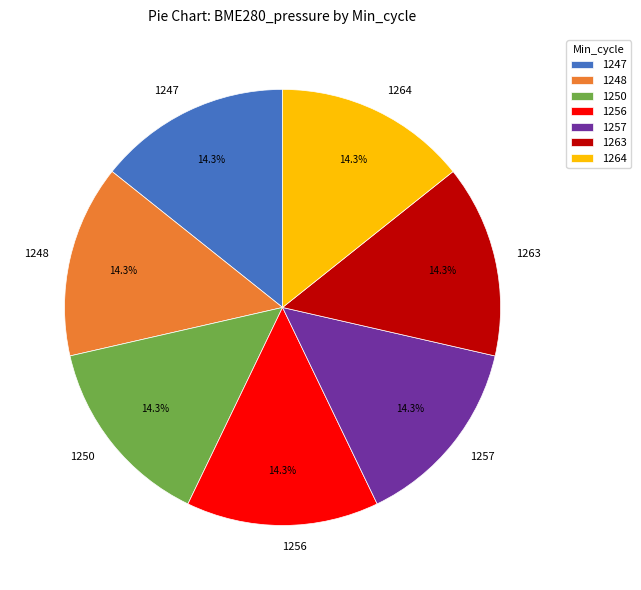

What percentage is NOT represented by 1264?

85.7%